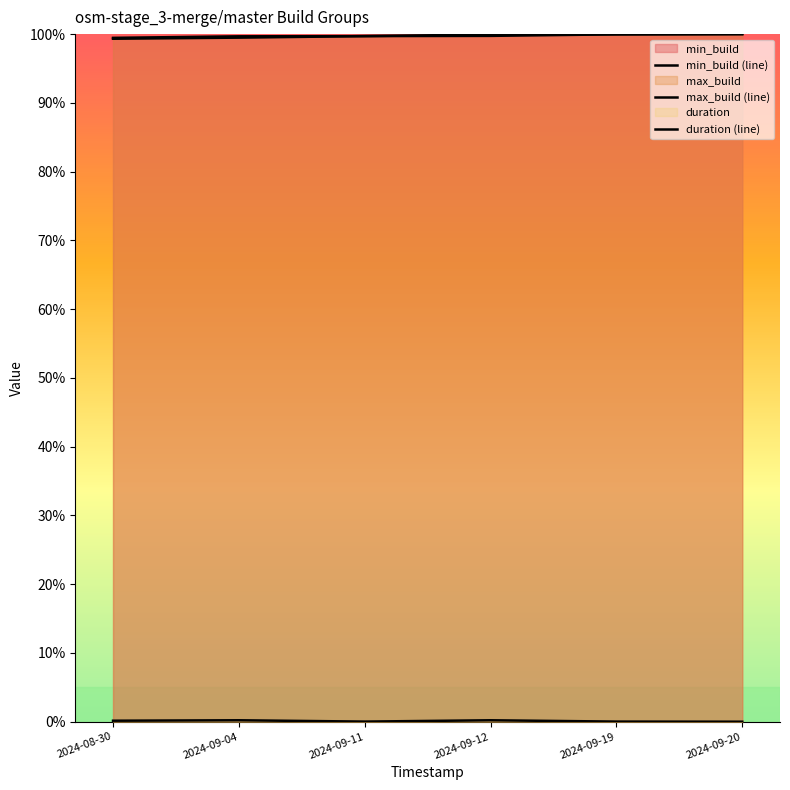

What is the label of the 1st point from the left?

2024-08-30